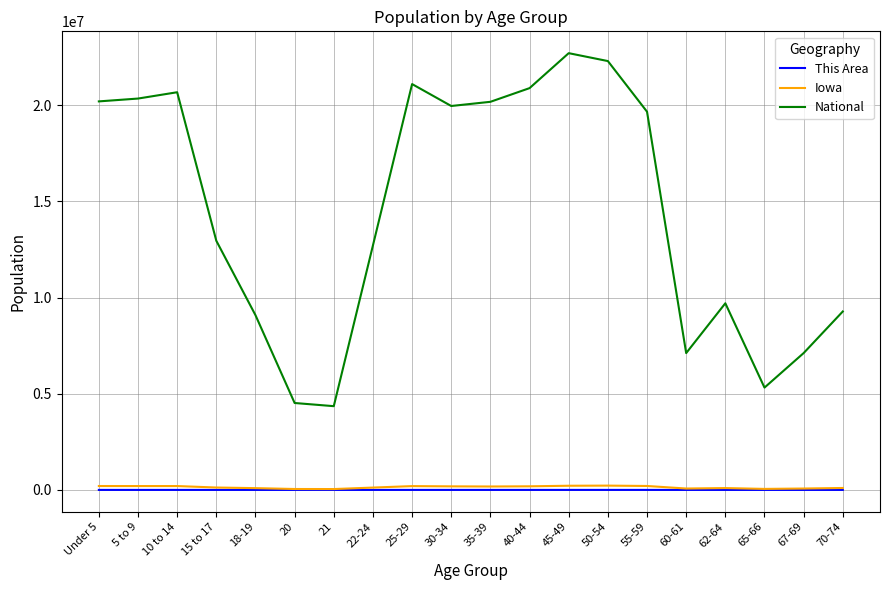

What is the difference between the second highest and minimum values in the National series?

17943831